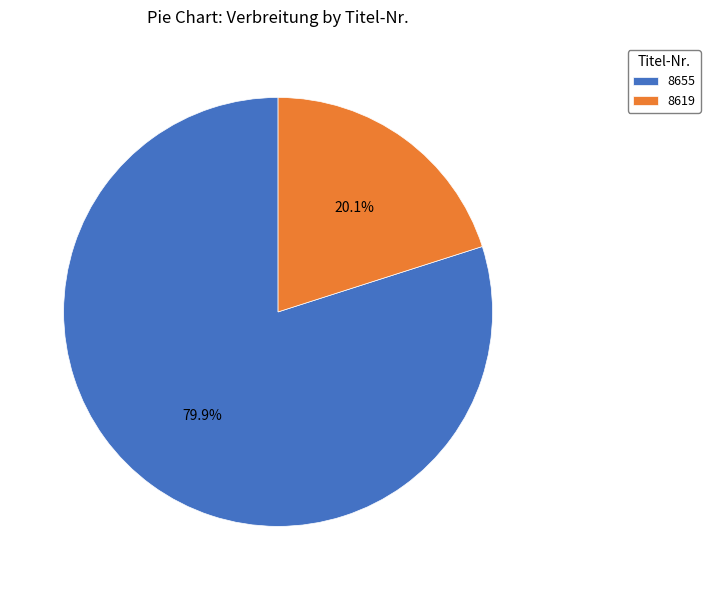

Between 8655 and 8619, which is larger?

8655